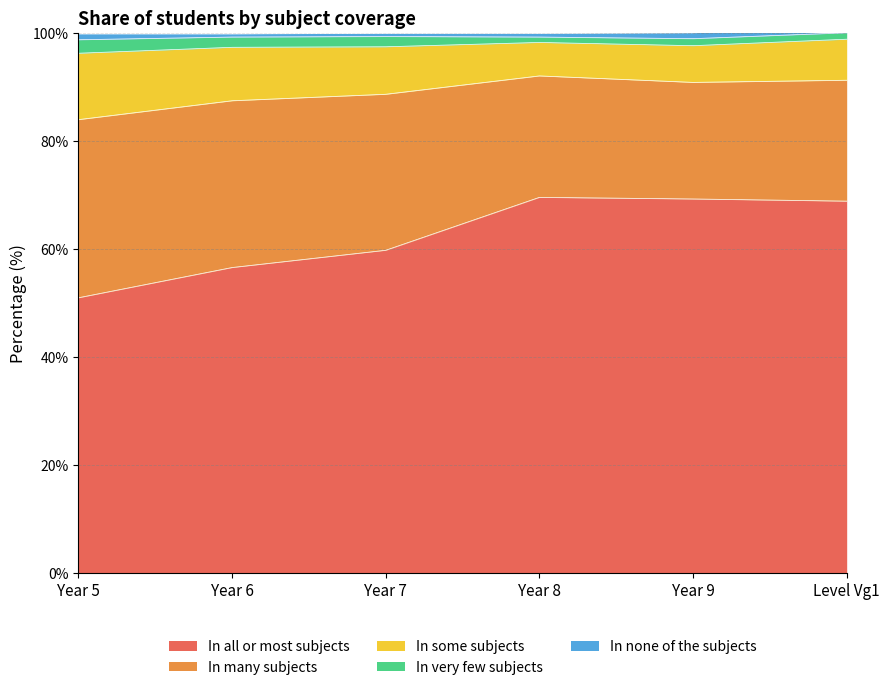

Which series has the largest range (max minus min)?

In all or most subjects